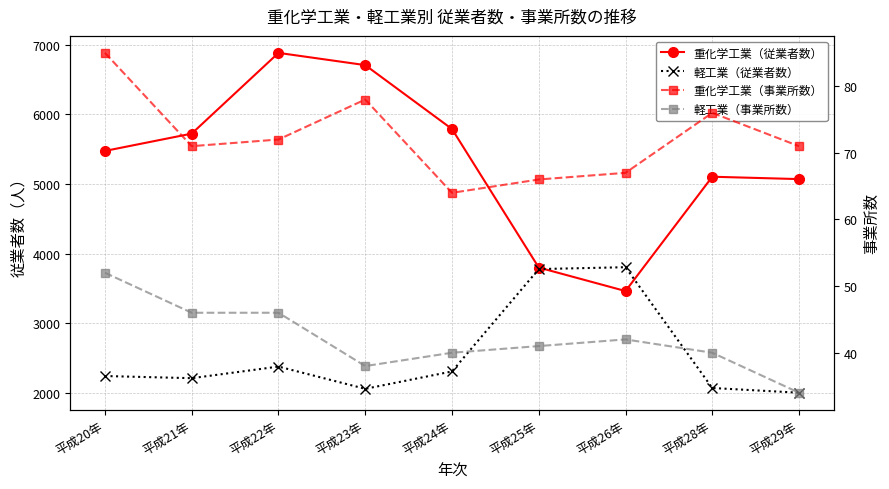

How many categories are shown in the chart?

9